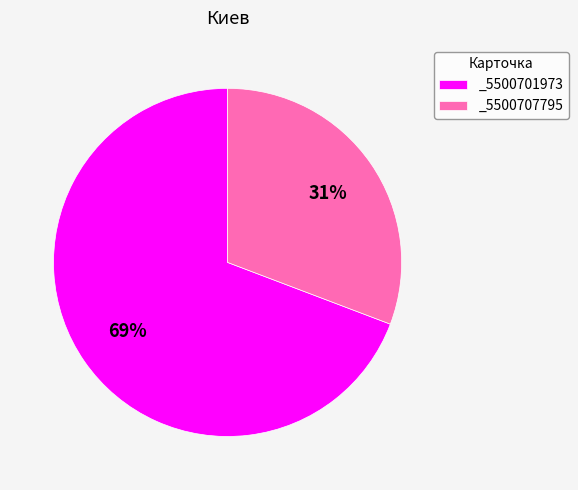

Count the number of slices in the pie.

2